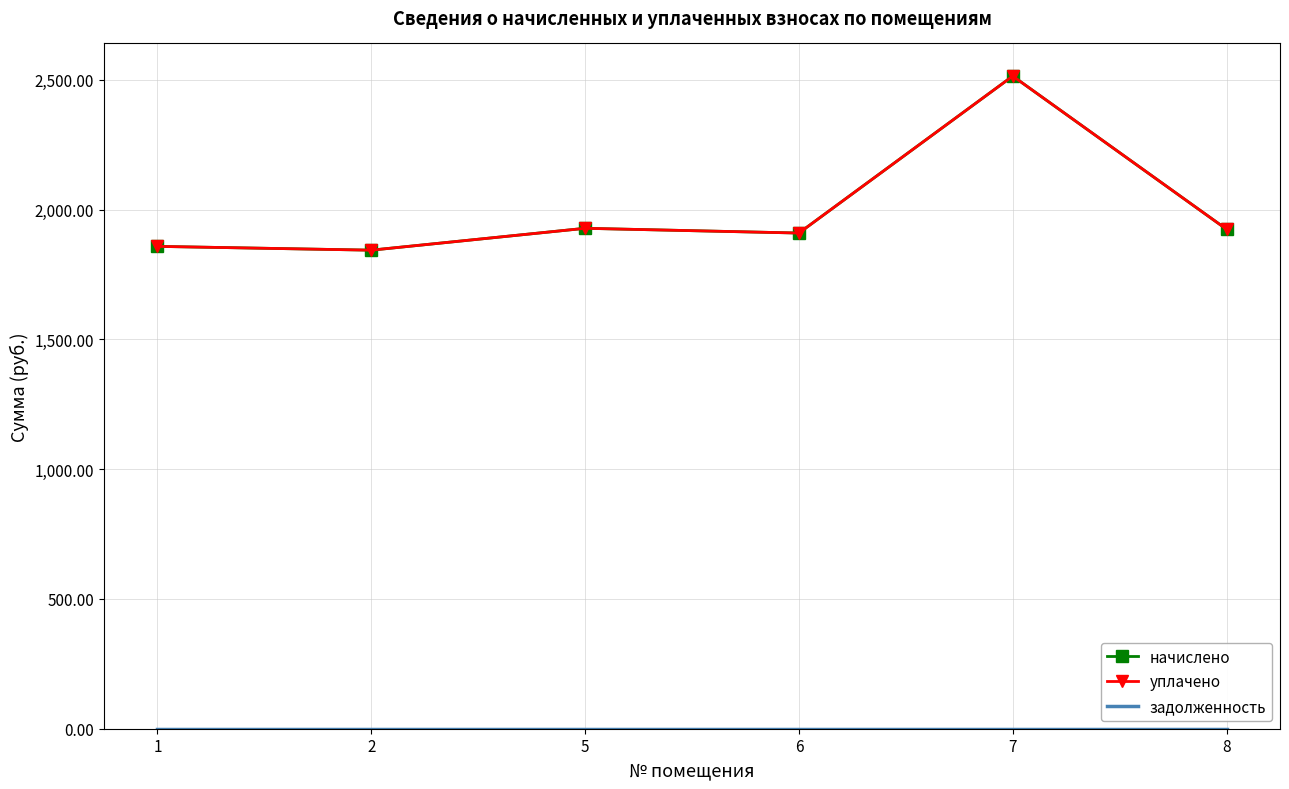

Rank the series by their maximum value, from lowest to highest.

задолженность, начислено, уплачено